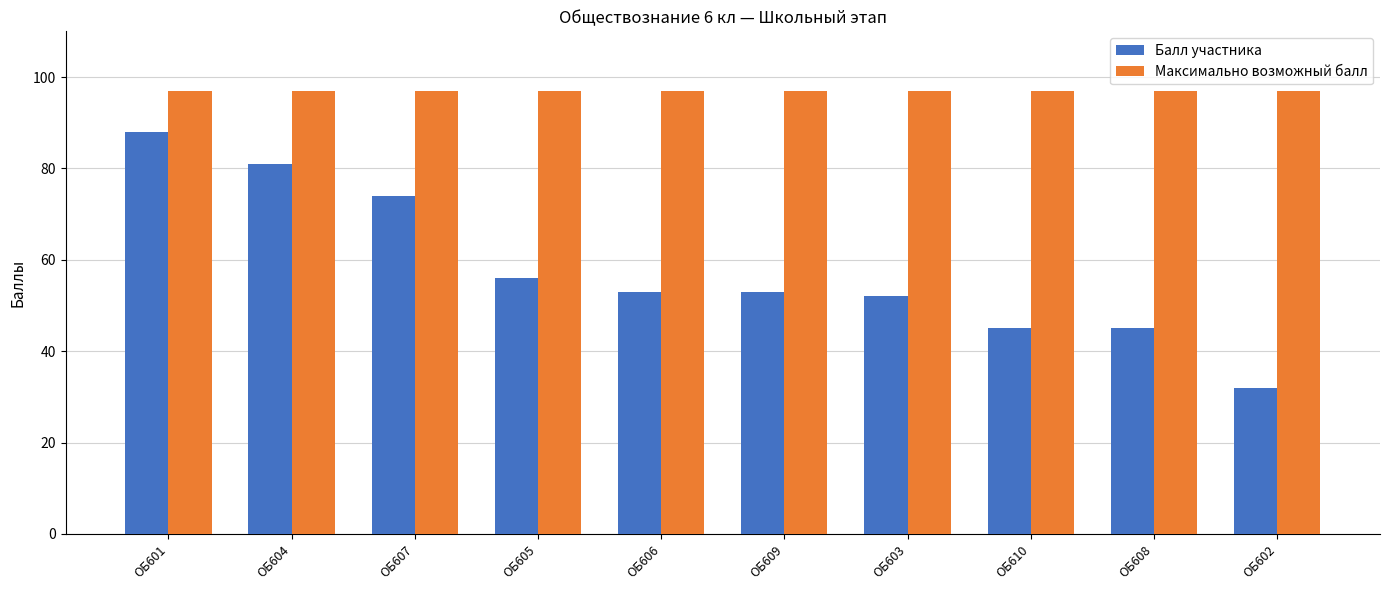

What is the lowest value of the Максимально возможный балл series?

97